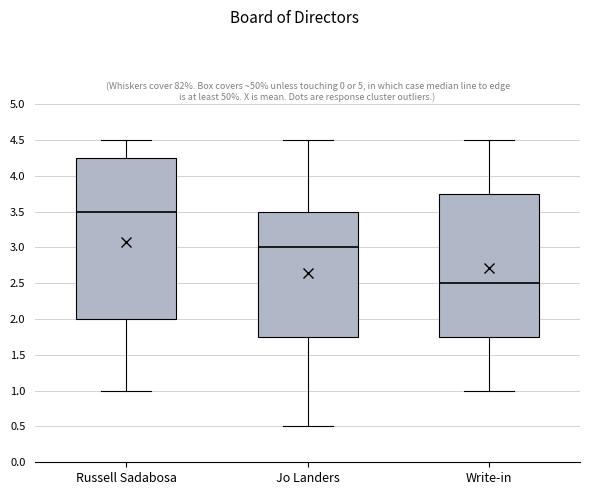

Which box's median line is the highest?

Russell Sadabosa